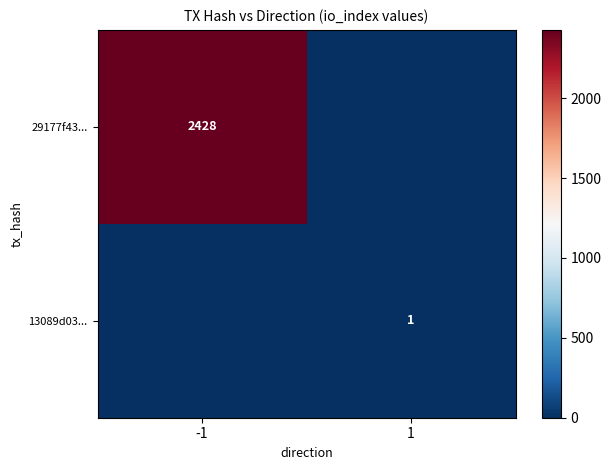

The 13089d03... series shows 1 at 1. True or false?

True